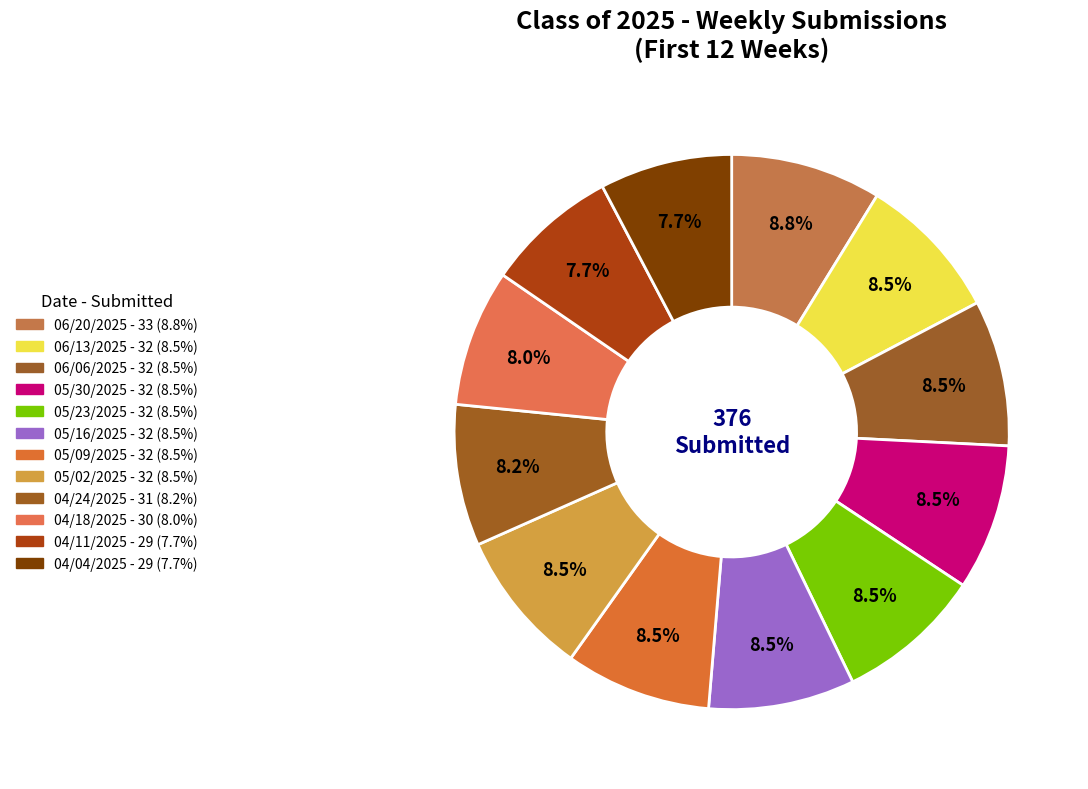

True or false: 06/20/2025 accounts for 9% of the total.

True